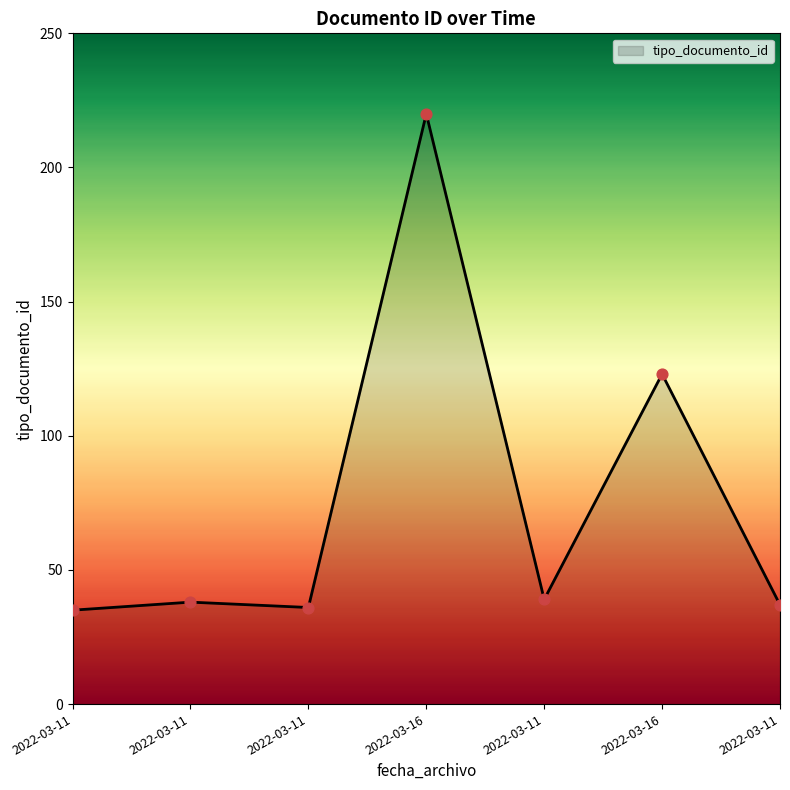

Approximately how many times larger is the value at 2022-03-11 compared to 2022-03-11?

1.1